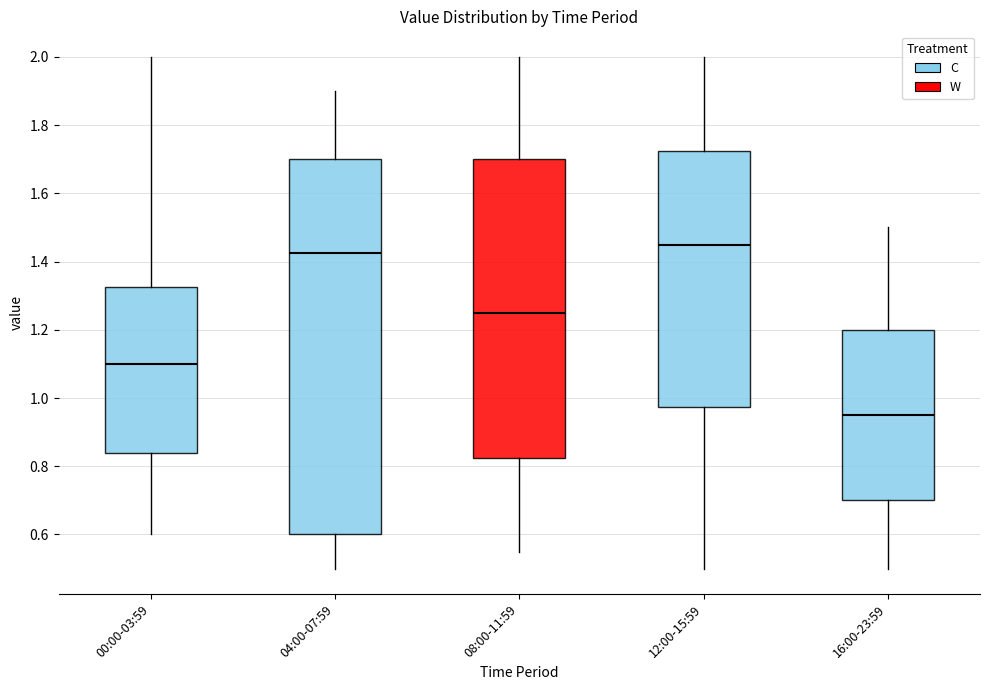

Reading left to right, transcribe this box plot: for each box, give where its median line is, the range the box spans, and where its two whiskers end, as read against the y-axis. The values are not printed on the chart, so give them approximately, as read against the axis.

00:00-03:59: median 1.10, box 0.84 to 1.32, whiskers 0.60 to 2.00
04:00-07:59: median 1.42, box 0.60 to 1.70, whiskers 0.50 to 1.90
08:00-11:59: median 1.26, box 0.82 to 1.70, whiskers 0.56 to 2.00
12:00-15:59: median 1.46, box 0.98 to 1.72, whiskers 0.50 to 2.00
16:00-23:59: median 0.96, box 0.70 to 1.20, whiskers 0.50 to 1.50